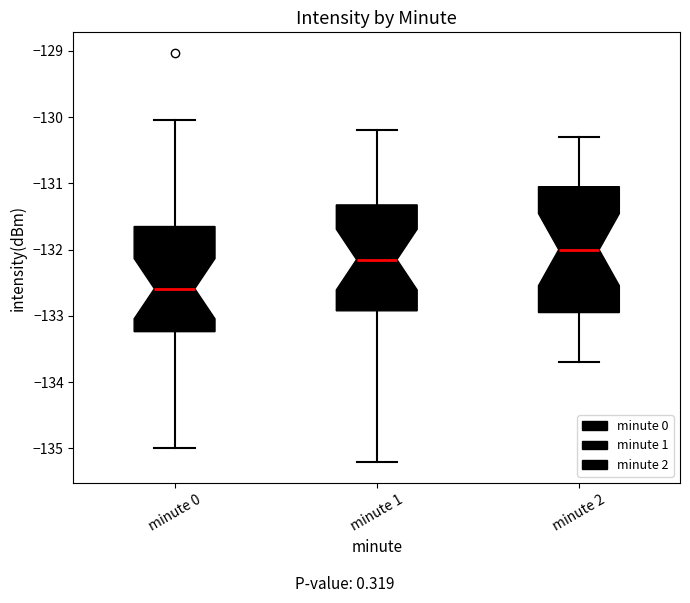

Which box is the tallest, from its lower edge to its upper edge?

minute 2